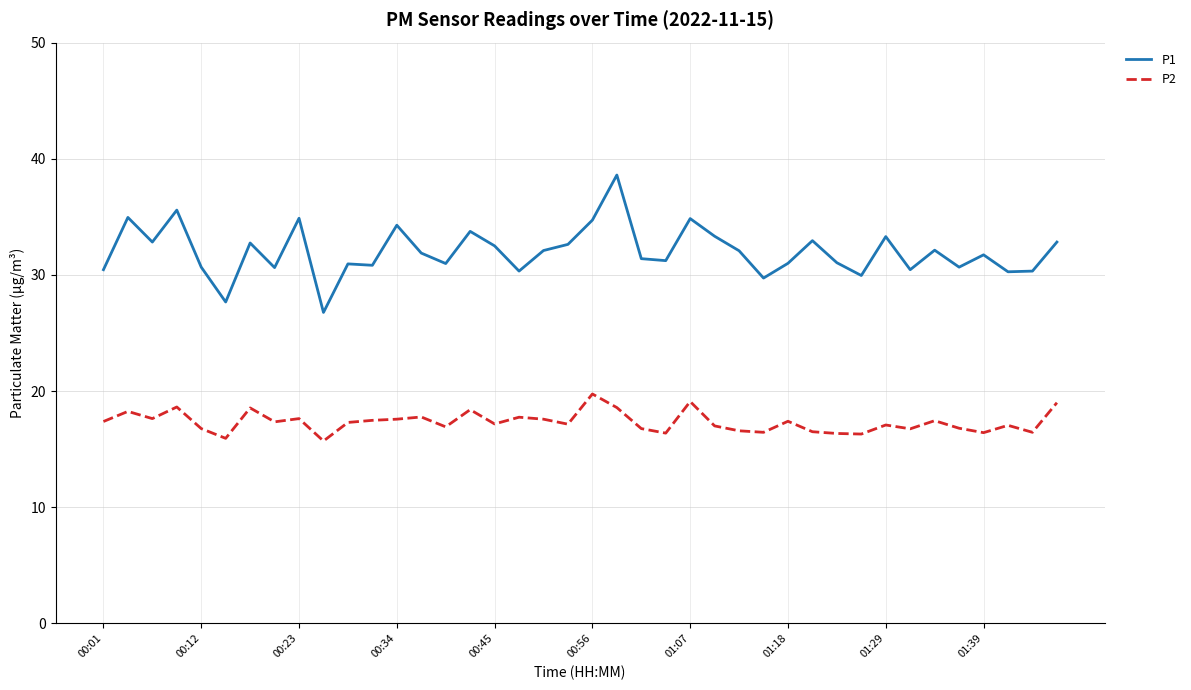

Which series has the largest total across all categories?

P1